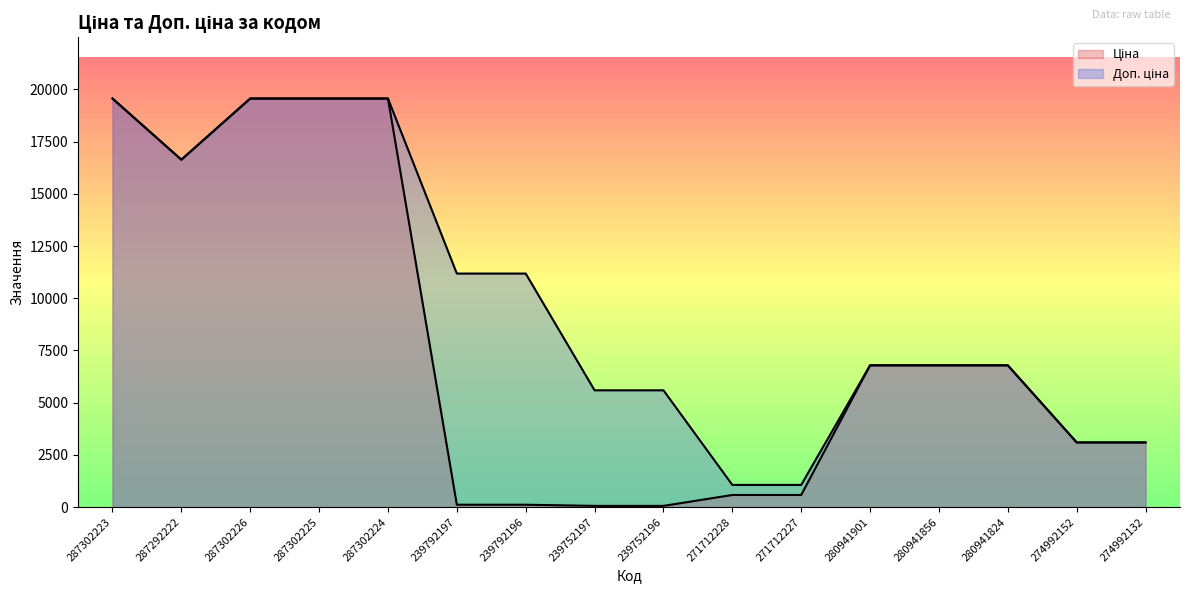

Which category has the highest value in the Доп. ціна series?

287302223